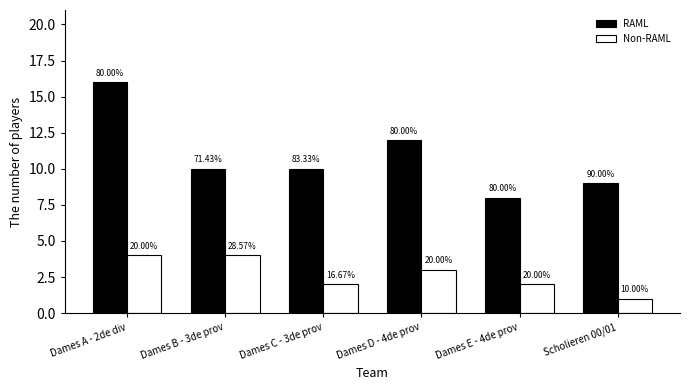

What is the value of the Non-RAML bar at the 4th from the left?

3